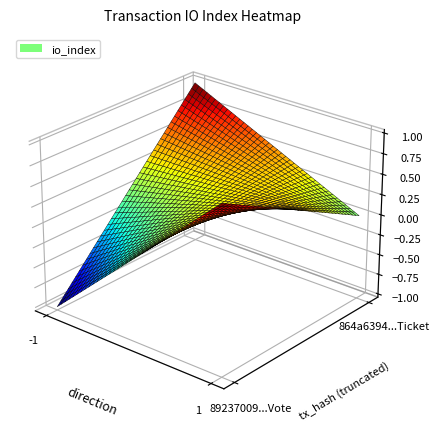

True or false: 864a6394846173a81eb84600d7cbac472416f99 has a value of 0 at -1.

False